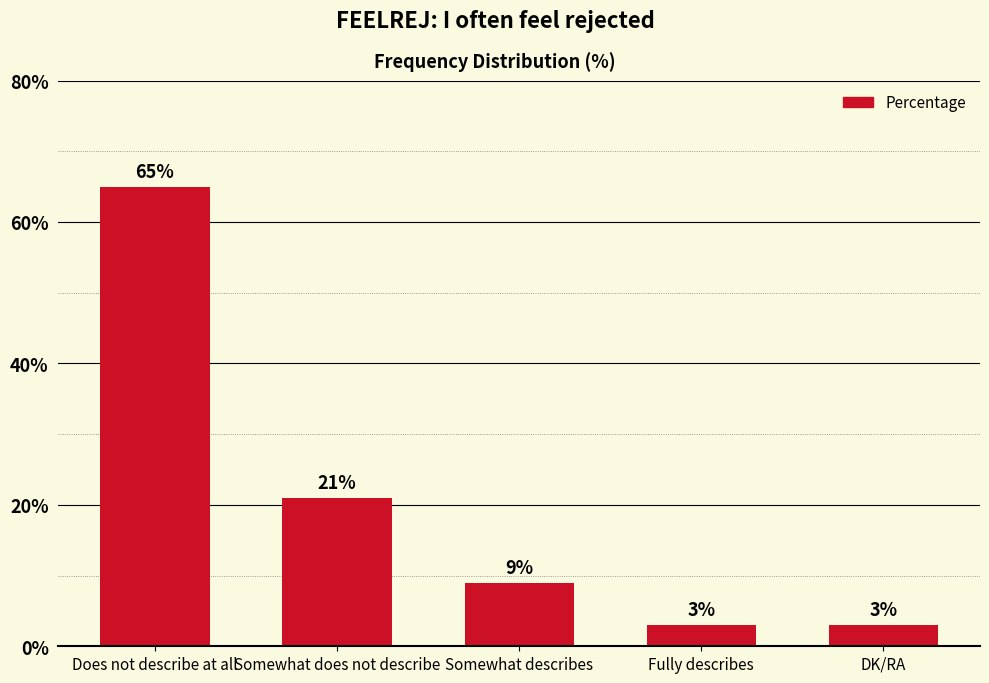

How many values are below 9?

2